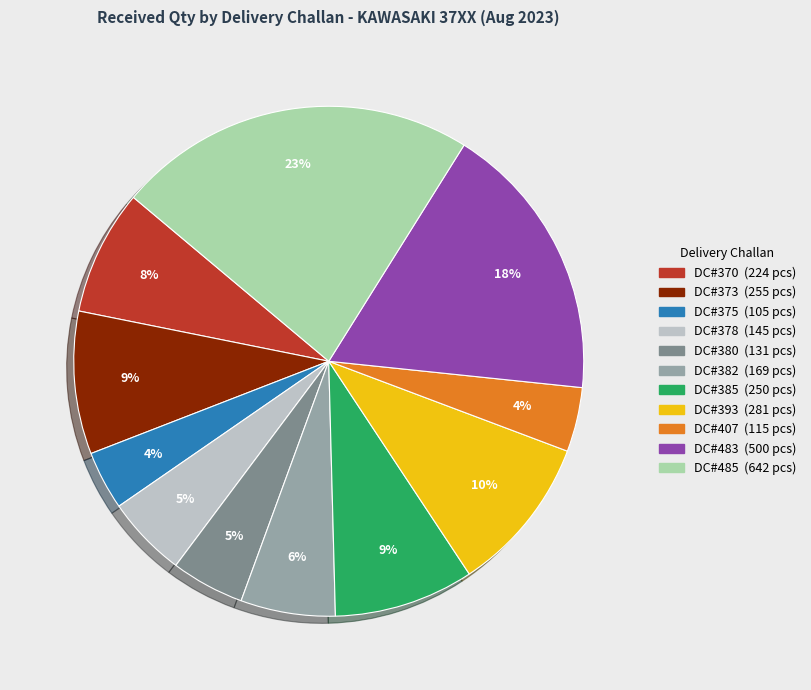

Which category has the biggest portion of the pie?

DC#485